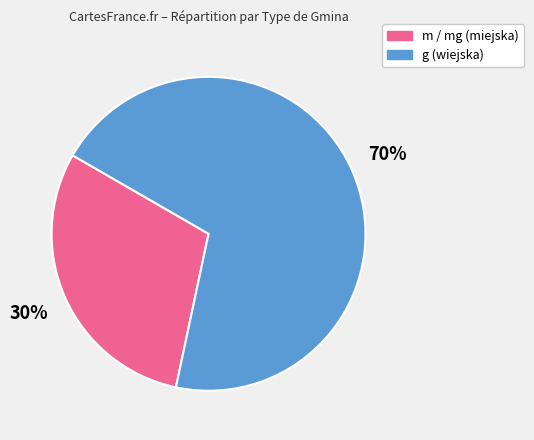

To the nearest percent, what is the average slice percentage?

50%